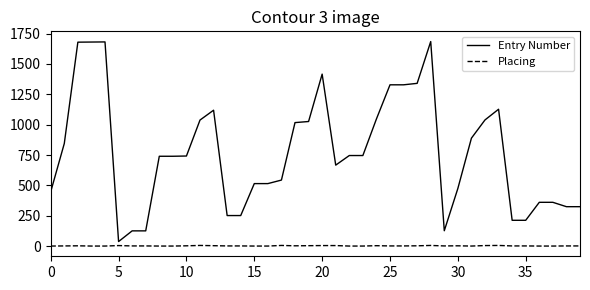

Which series has the widest spread of values?

Entry Number